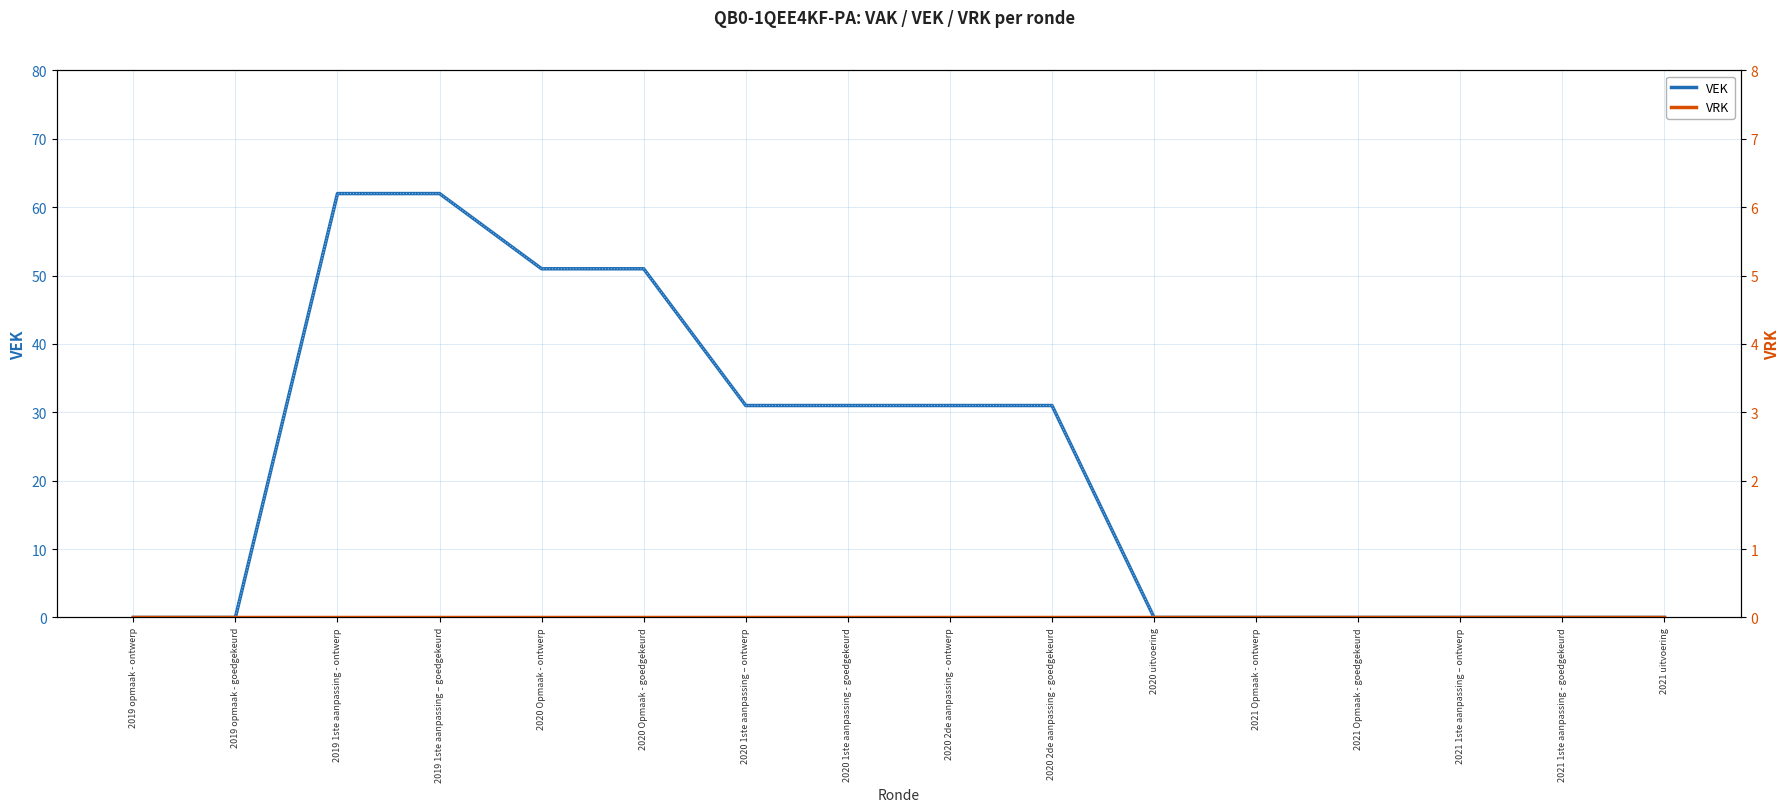

Which series has the widest spread of values?

VEK